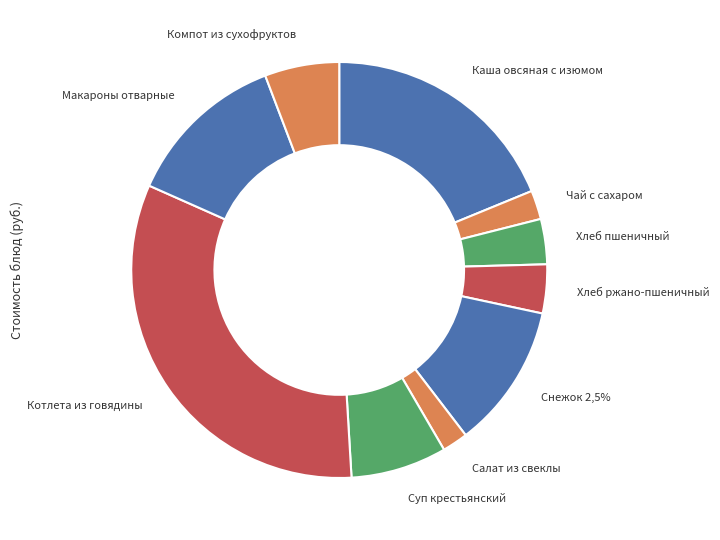

Between Хлеб ржано-пшеничный and Снежок 2,5%, which is larger?

Снежок 2,5%